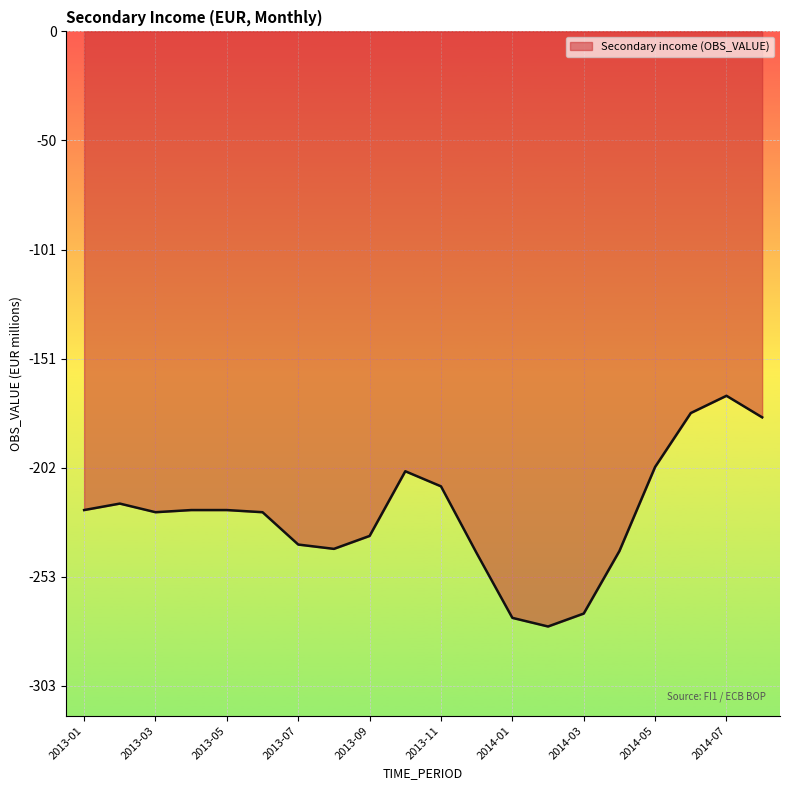

What is the maximum value shown in the chart?

-169